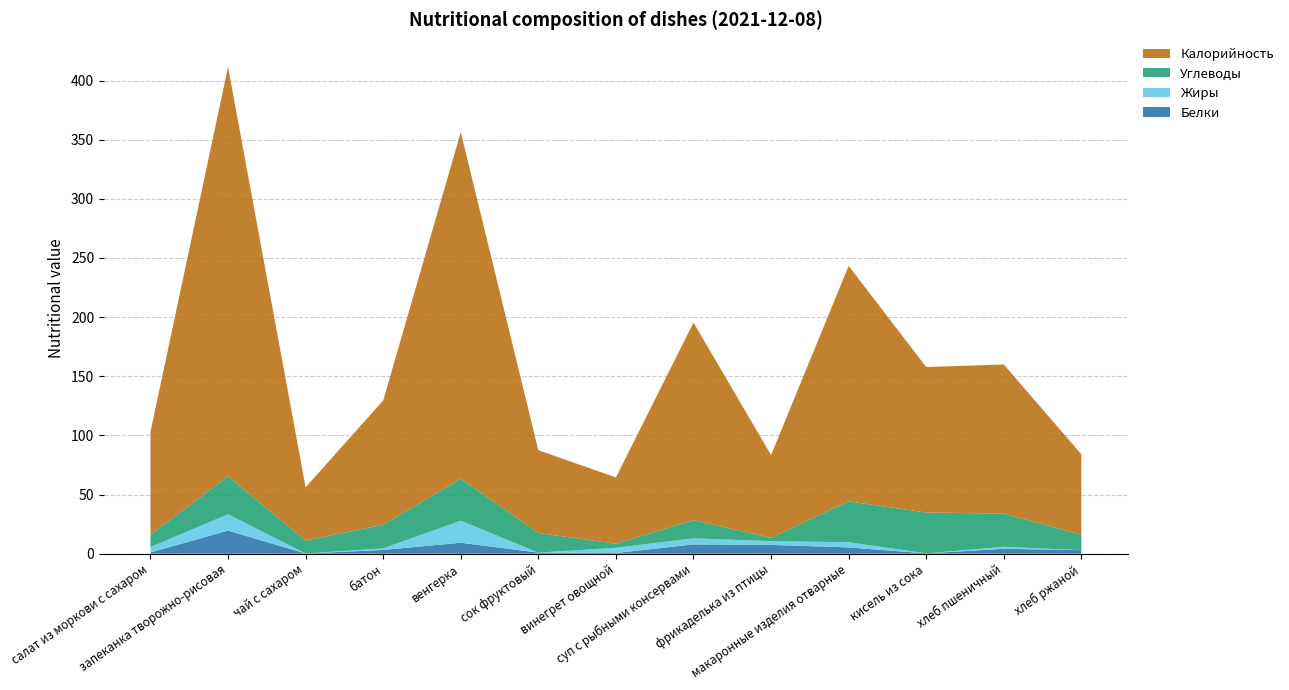

Reading left to right, transcribe all the data shown in this chart.

Белки: салат из моркови с сахаром=1.1	запеканка творожно-рисовая=19.5	чай с сахаром=0.2	батон=3.2	венгерка=9.3	сок фруктовый=0.9	винегрет овощной=0.6	суп с рыбными консервами=7.9	фрикаделька из птицы=7.5	макаронные изделия отварные=5.3	кисель из сока=0.3	хлеб пшеничный=4.2	хлеб ржаной=3.0
Жиры: салат из моркови с сахаром=4.5	запеканка творожно-рисовая=13.8	чай с сахаром=0.0	батон=1.3	венгерка=18.7	сок фруктовый=0.0	винегрет овощной=4.5	суп с рыбными консервами=5.2	фрикаделька из птицы=3.2	макаронные изделия отварные=4.4	кисель из сока=0.0	хлеб пшеничный=1.7	хлеб ржаной=0.0
Углеводы: салат из моркови с сахаром=10.5	запеканка творожно-рисовая=32.1	чай с сахаром=10.9	батон=20.0	венгерка=35.4	сок фруктовый=16.6	винегрет овощной=3.4	суп с рыбными консервами=15.4	фрикаделька из птицы=2.8	макаронные изделия отварные=34.6	кисель из сока=34.5	хлеб пшеничный=28.1	хлеб ржаной=13.0
Калорийность: салат из моркови с сахаром=87.0	запеканка творожно-рисовая=346.0	чай с сахаром=45.0	батон=105.0	венгерка=293.0	сок фруктовый=70.0	винегрет овощной=56.0	суп с рыбными консервами=167.0	фрикаделька из птицы=70.0	макаронные изделия отварные=199.0	кисель из сока=123.0	хлеб пшеничный=126.0	хлеб ржаной=68.0